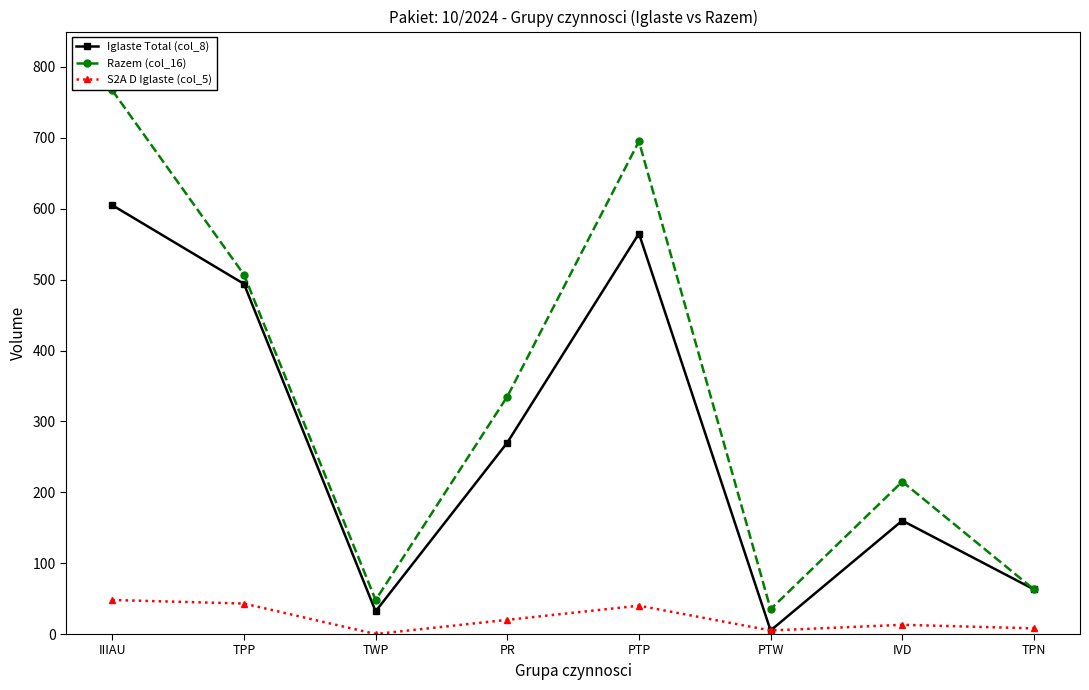

What is the label of the 7th point from the right?

TPP